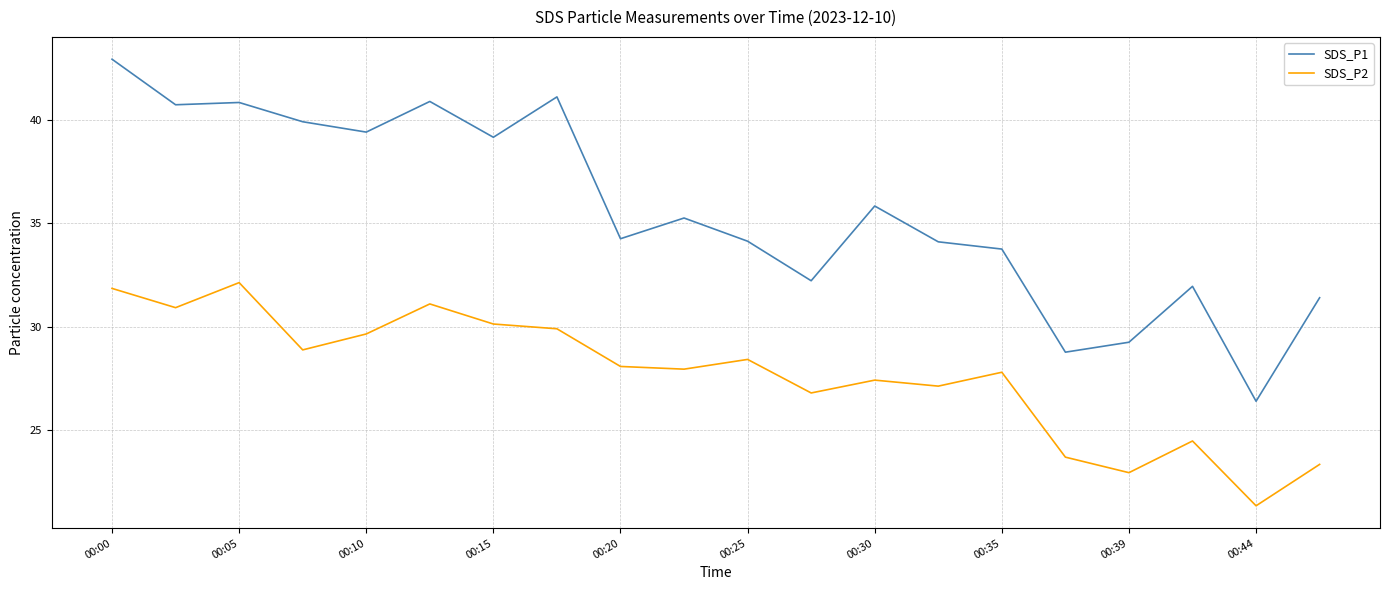

List the series in order of their peak value, lowest first.

SDS_P2, SDS_P1